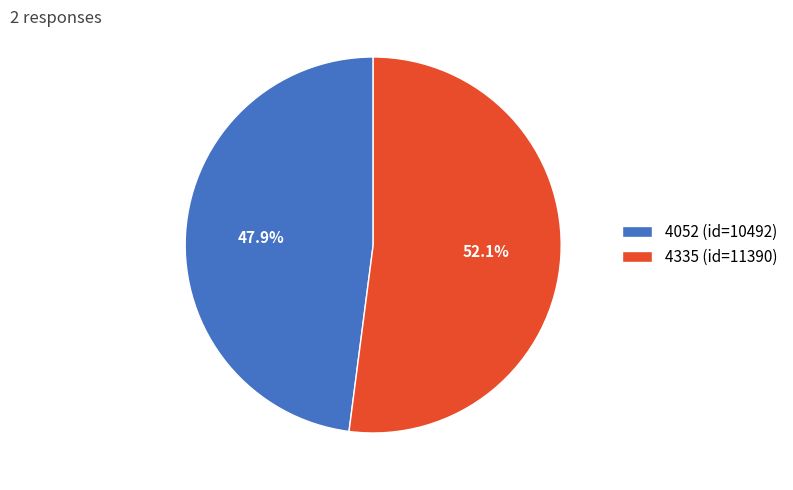

How many slices are in this pie chart?

2